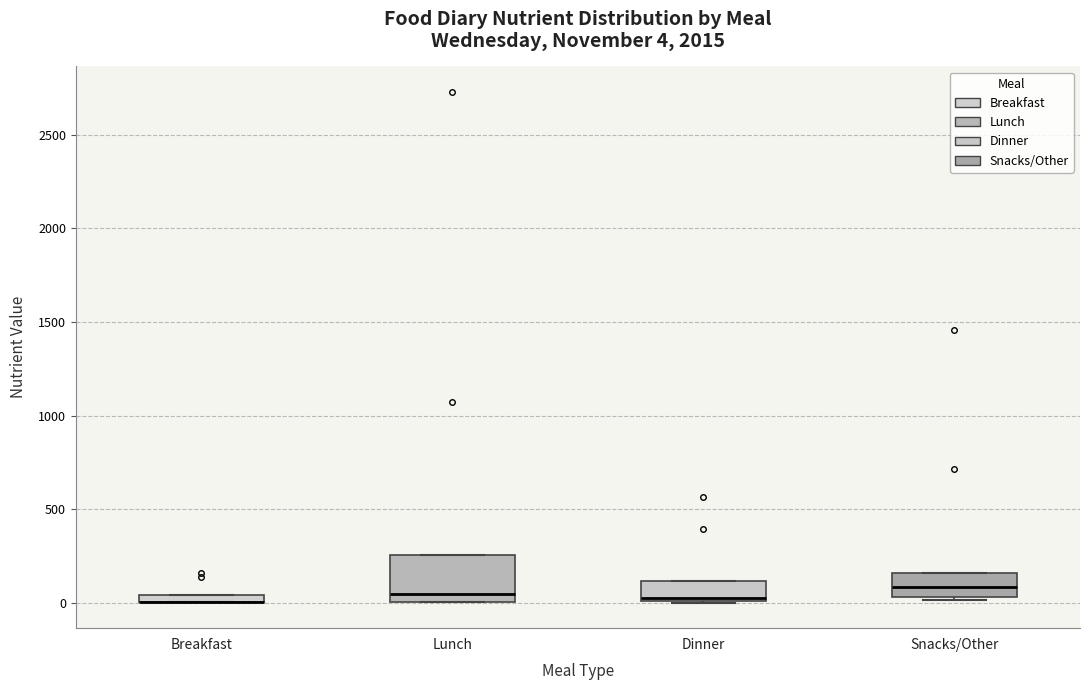

Which box is the tallest, from its lower edge to its upper edge?

Lunch